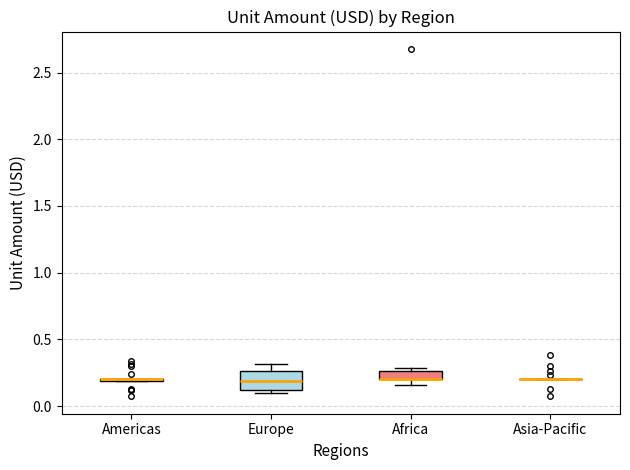

Which box is the tallest, from its lower edge to its upper edge?

Europe